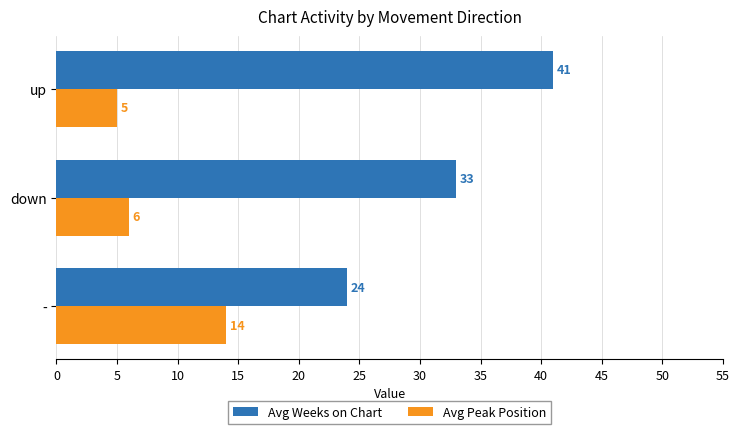

What is the average value of the Avg Weeks on Chart series?

33